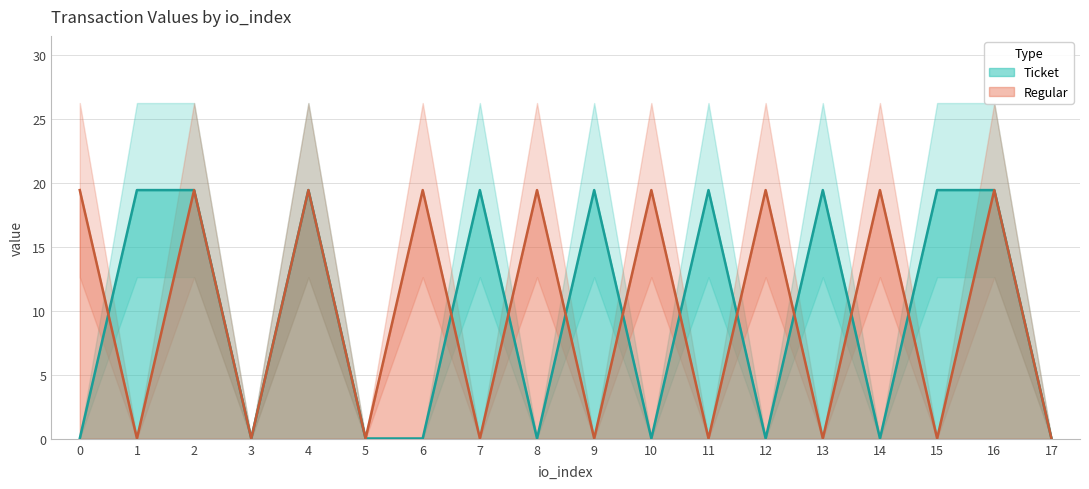

At which label does Ticket_value reach its peak?

1